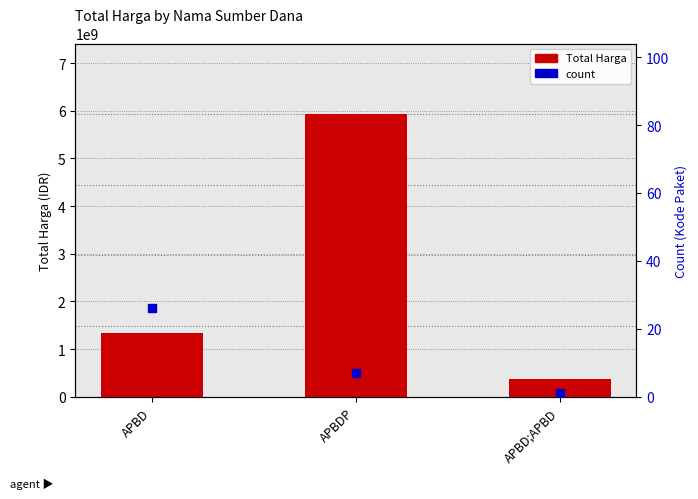

What are all the series names shown in the legend?

Total Harga, count